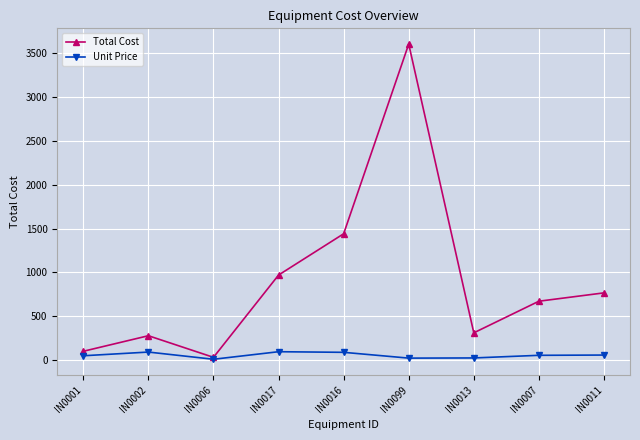

What is the label of the 3rd point from the right?

IN0013